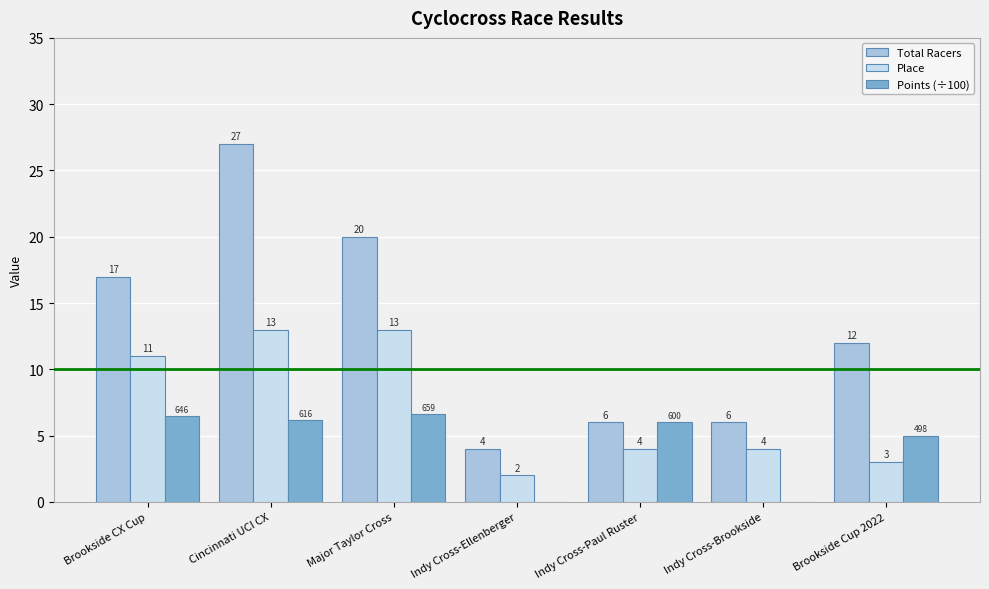

How many groups of bars are there?

7